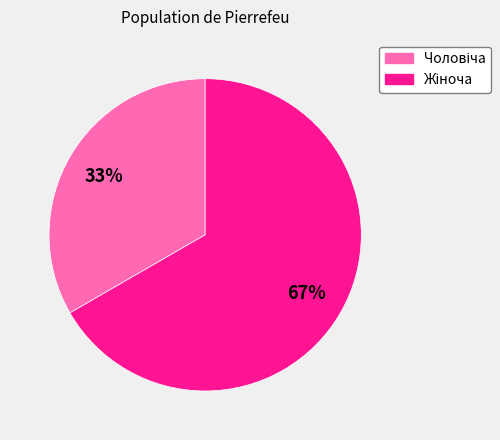

To the nearest percent, what is the average slice percentage?

50%